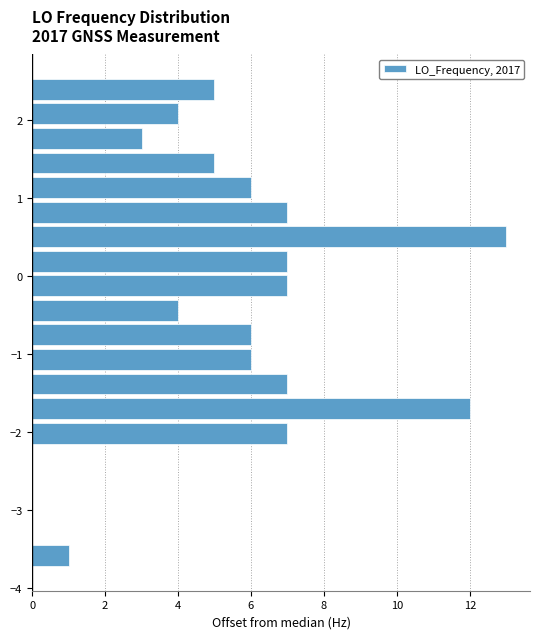

Around what value on the y-axis is the longest bar? Give the approximate position of its centre, as read against the axis.

0.5